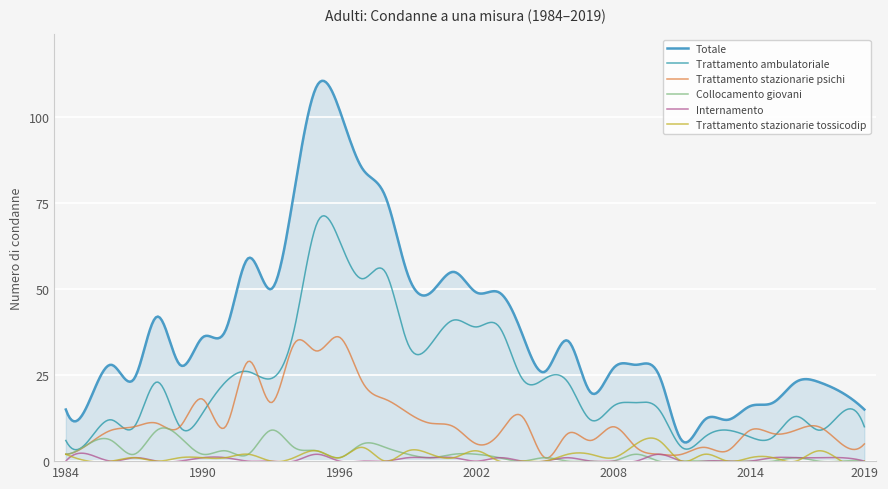

At 2012, list the series in order from smallest to largest.

Collocamento giovani, Internamento, Trattamento stazionarie tossicodip, Trattamento stazionarie psichi, Trattamento ambulatoriale, Totale